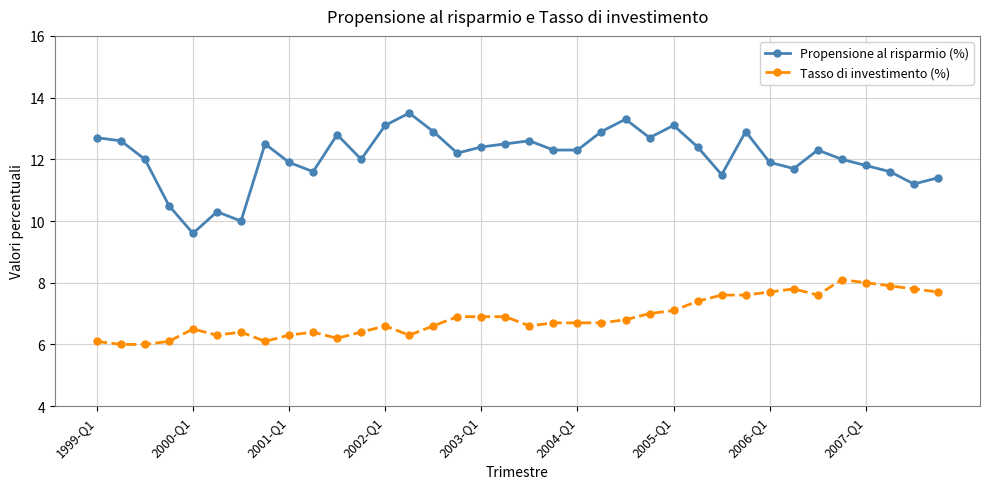

List the series in order of their overall mean, lowest first.

Tasso di investimento (%), Propensione al risparmio (%)